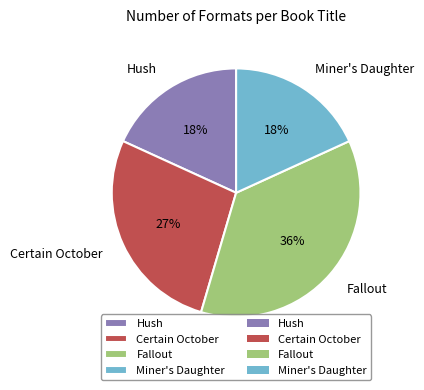

Approximately how many times larger is the value at Hush compared to Miner's Daughter?

1.0